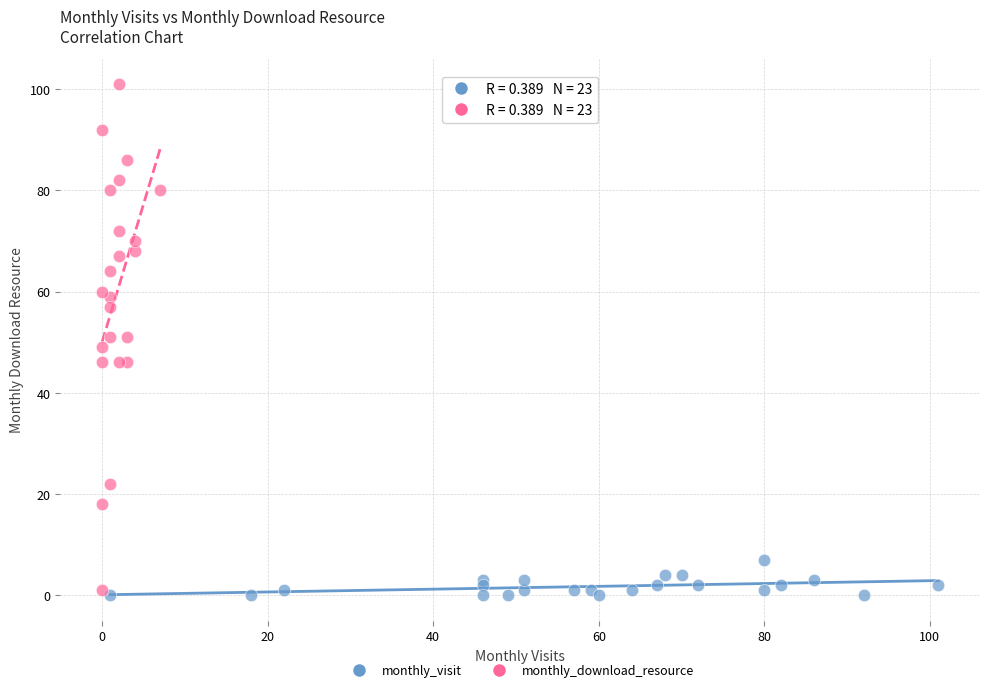

Which series reaches the maximum Y coordinate?

monthly_download_resource